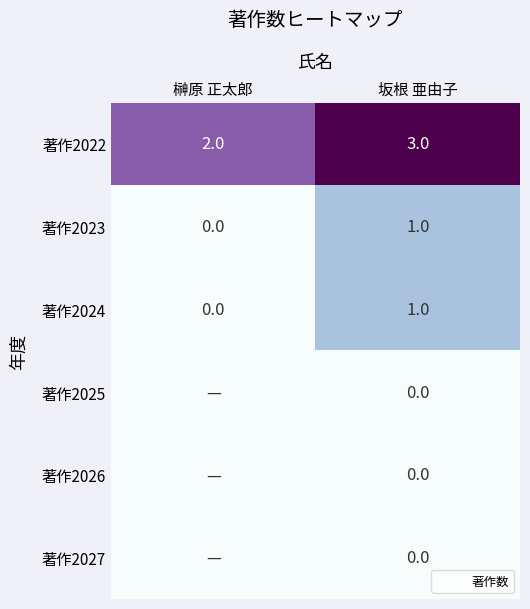

Is the value of 著作2022 at 榊原 正太郎 greater than the value of 著作2025 at 榊原 正太郎?

Yes